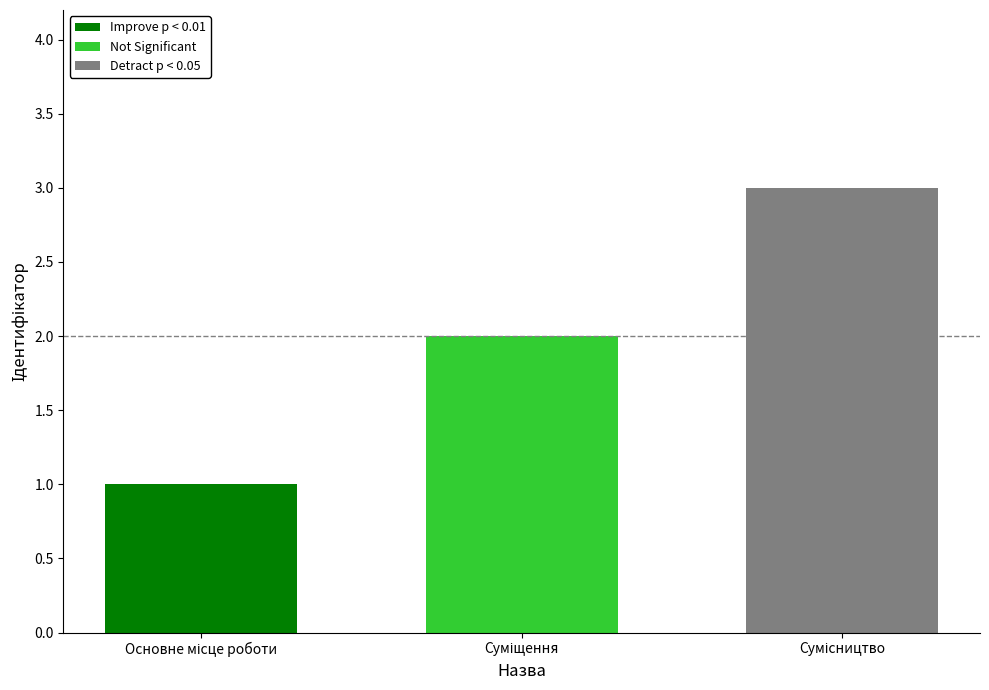

What is the lowest value of the Detract p < 0.05 series?

3